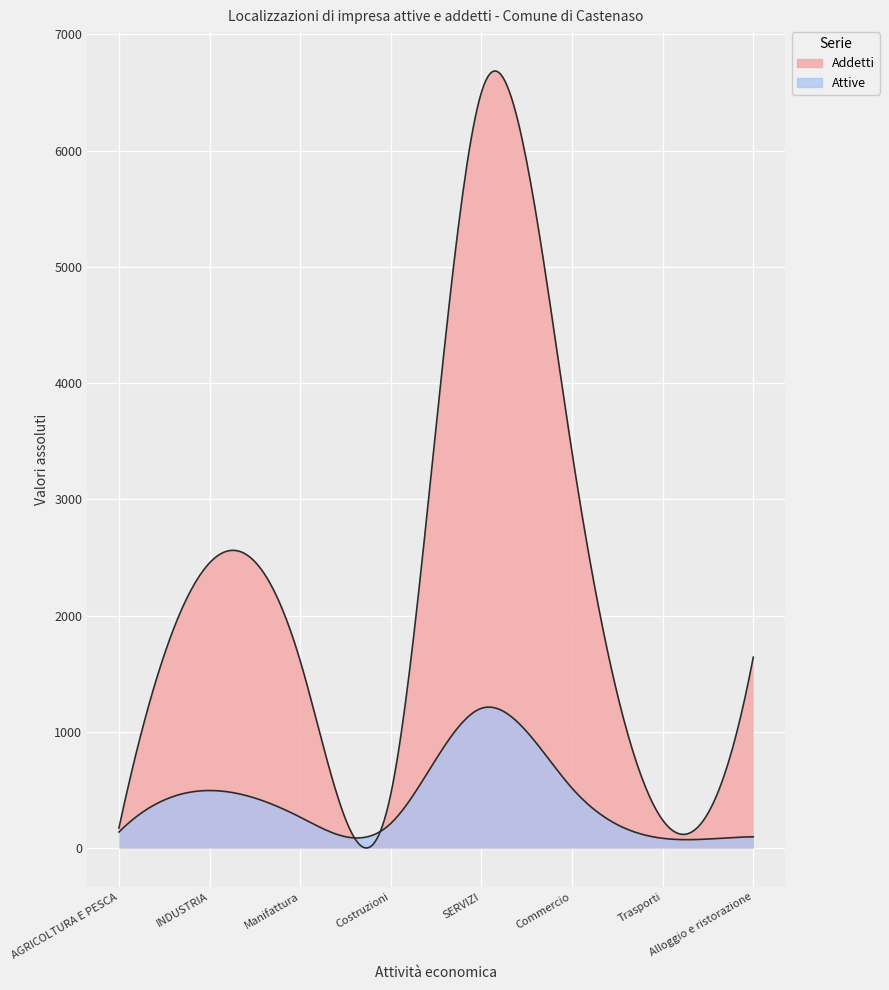

Which series has the largest total across all categories?

Addetti